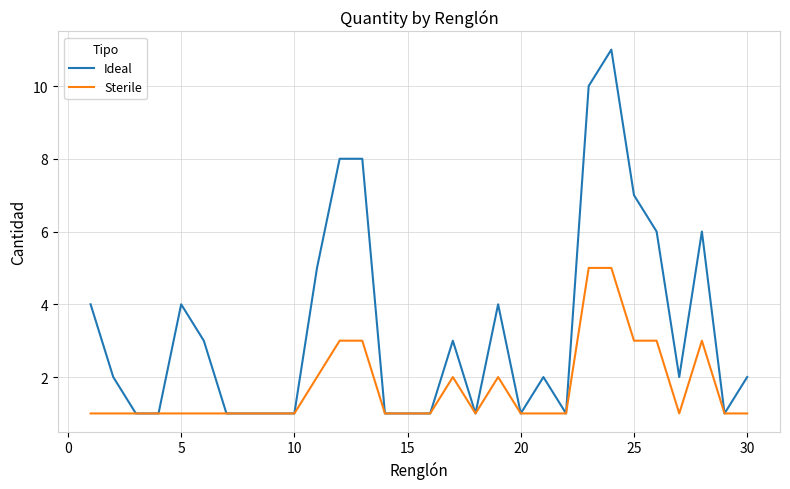

What is the average value of the Ideal series?

3